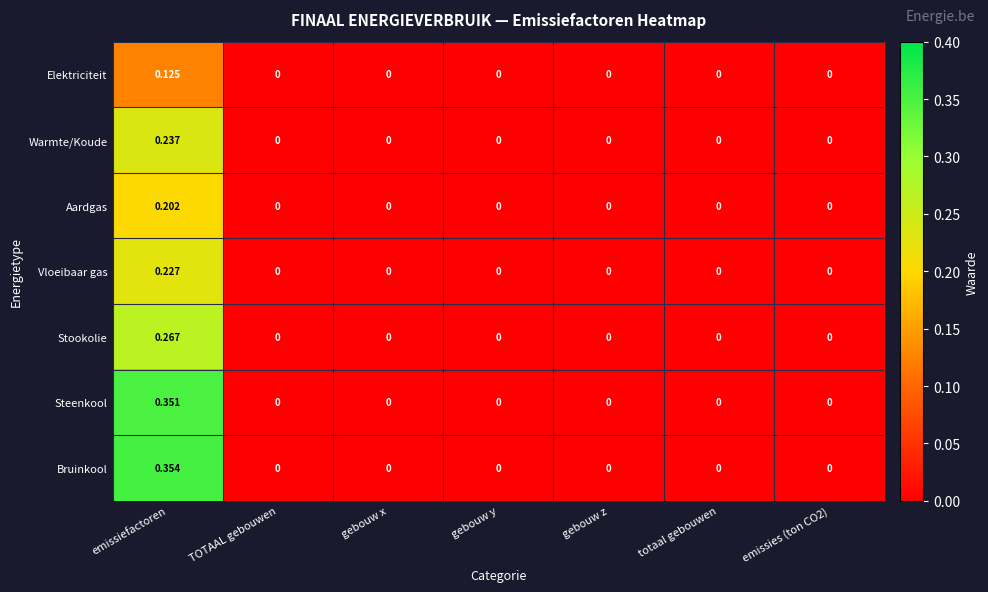

Which series has the largest range (max minus min)?

Bruinkool